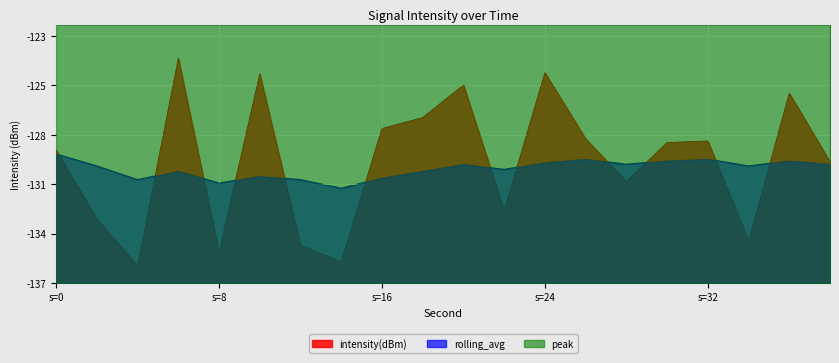

Is it true that rolling_avg equals 9.0 at 20?

False